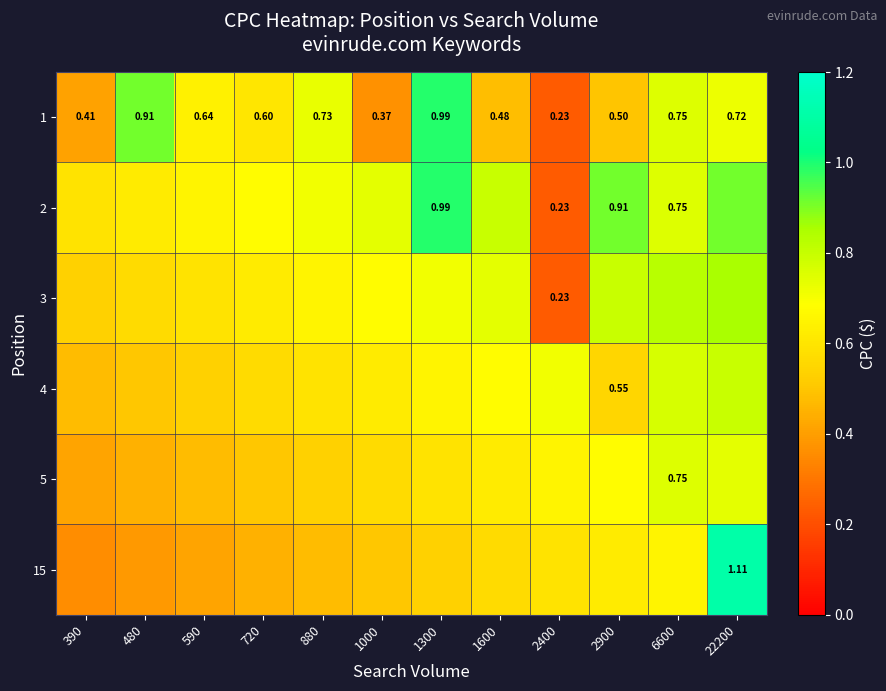

At which label does 3 reach its peak?

22200